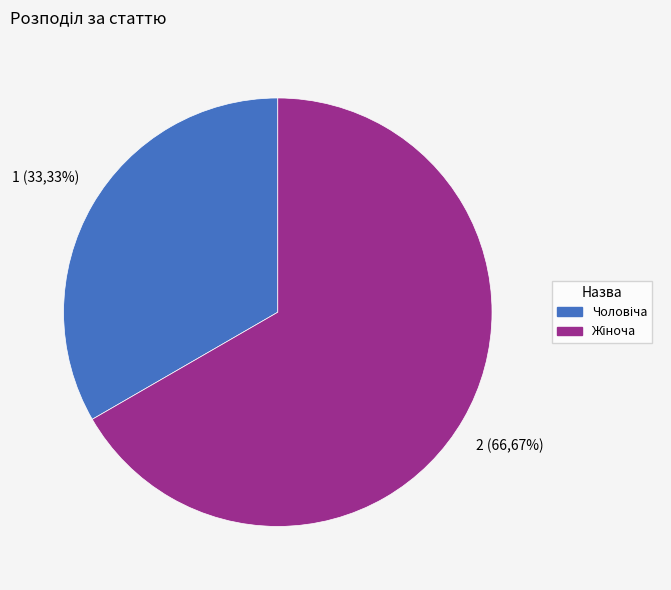

To the nearest percent, what is the average slice percentage?

50%